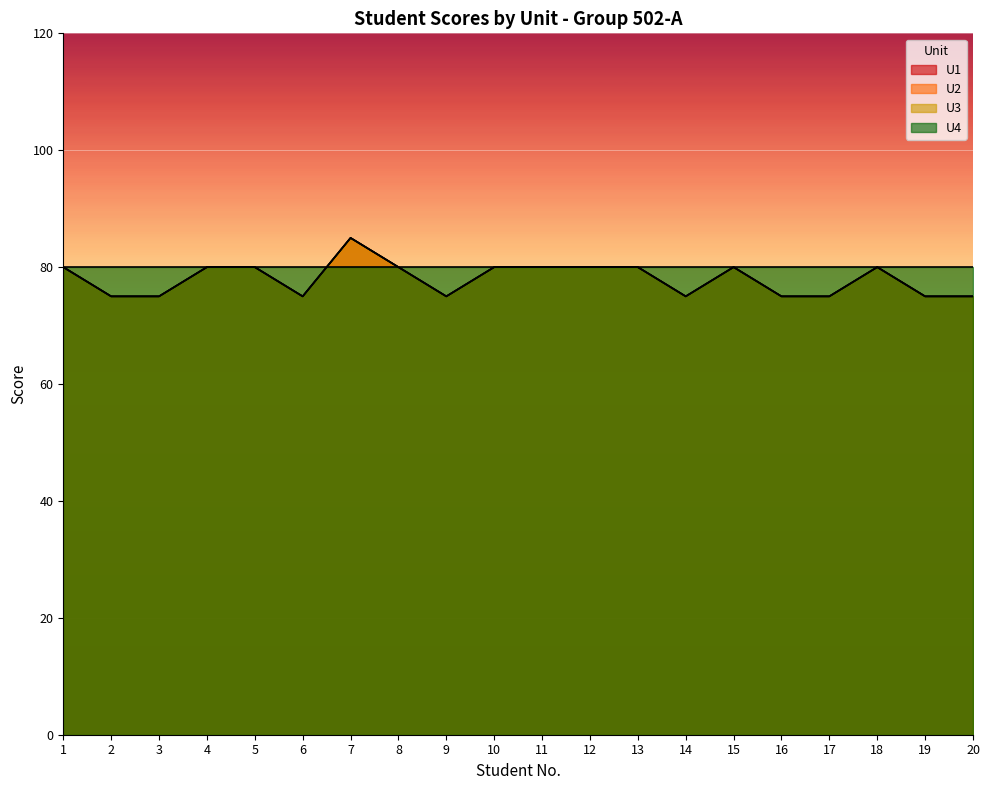

At which label does U3 reach its minimum?

2